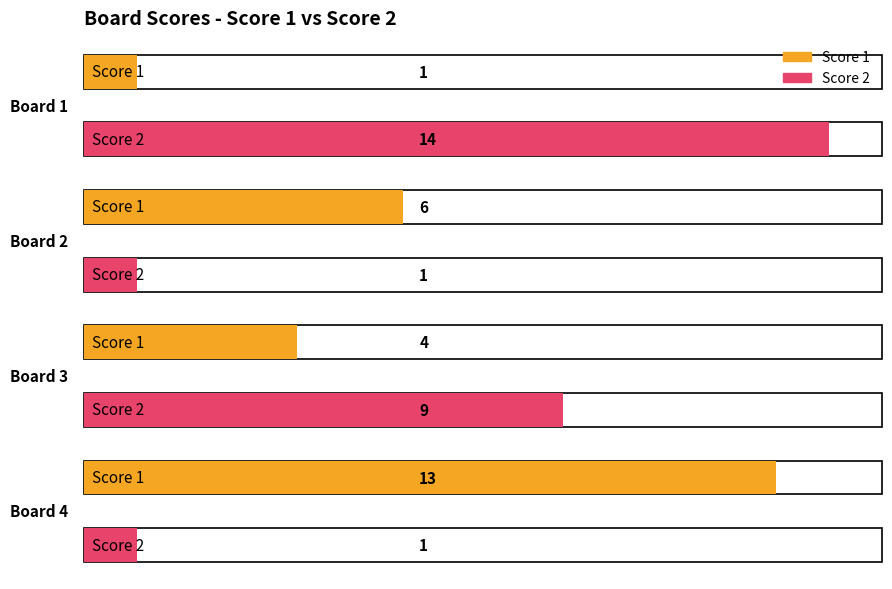

What is the difference between the Score 2 values at Board 2 and Board 1?

13